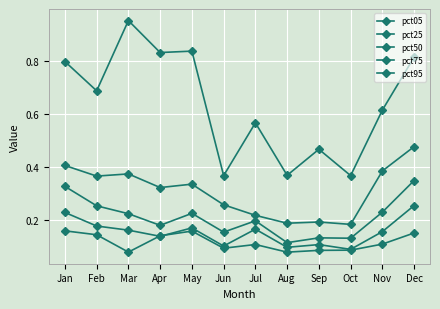

What is the value of the pct25 point at the 2nd from the left?

0.2